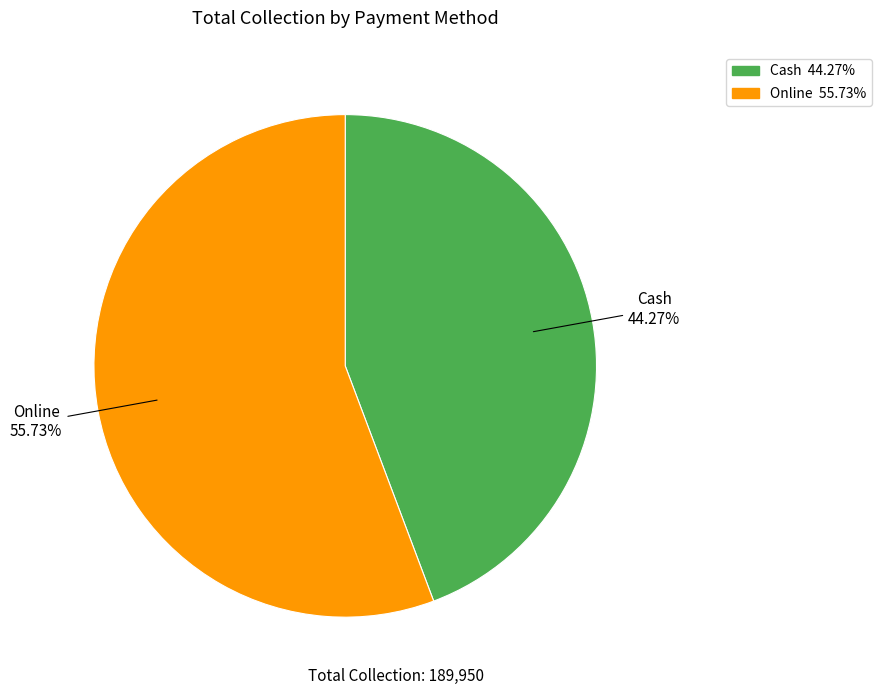

Approximately how many times larger is the value at Online compared to Cash?

1.3